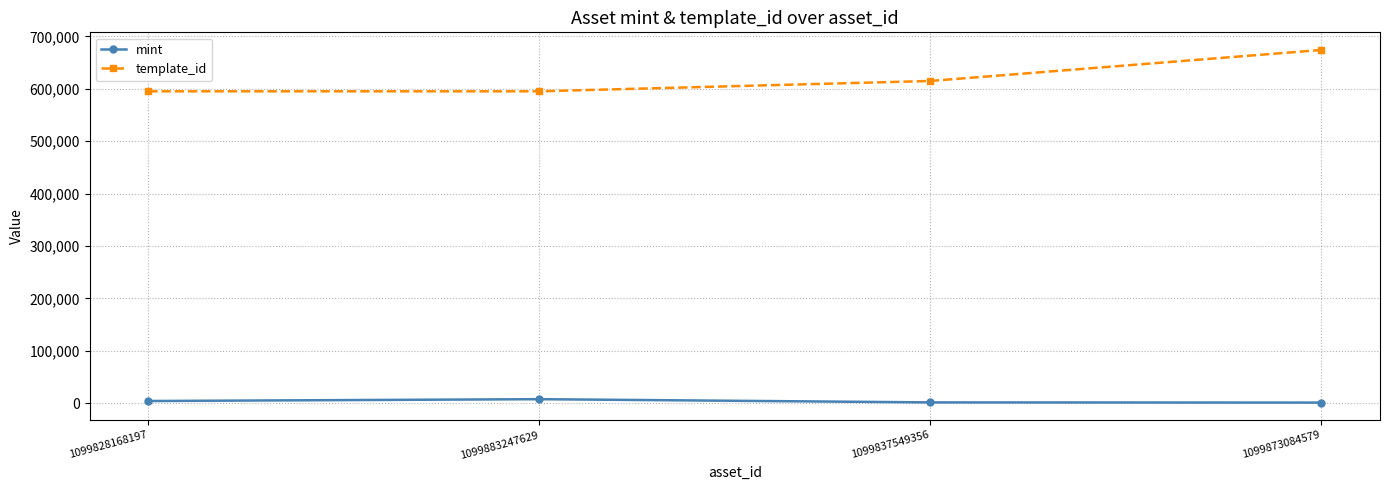

Rank the series at 1099828168197 from lowest to highest value.

mint, template_id